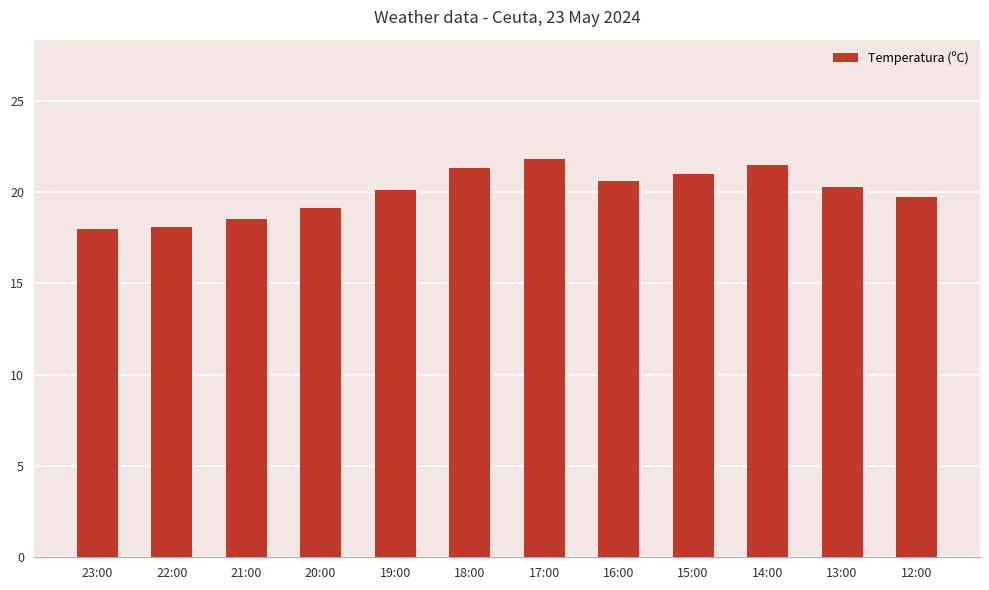

Approximately how many times larger is the value at 16:00 compared to 23:00?

1.1